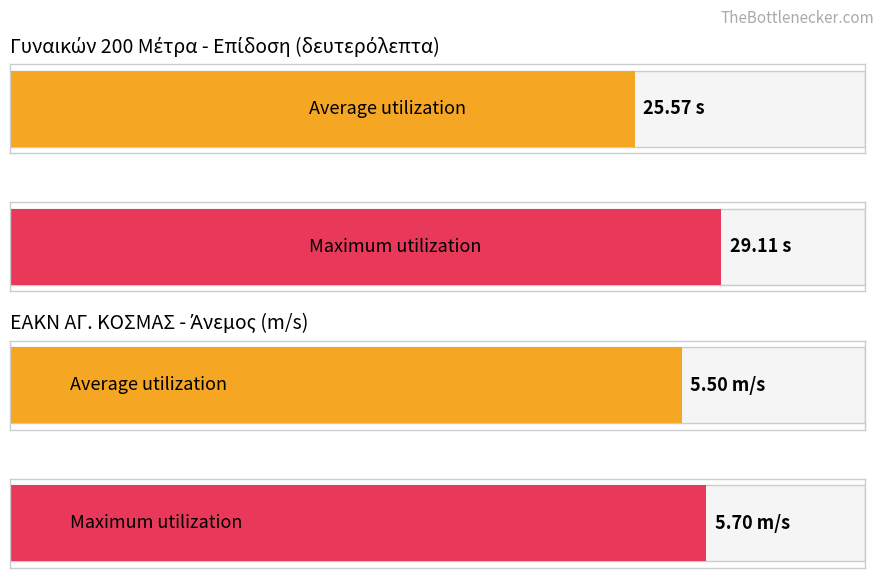

List the series in order of their overall mean, lowest first.

ΑΝΕΜΟΣ, Επίδοση